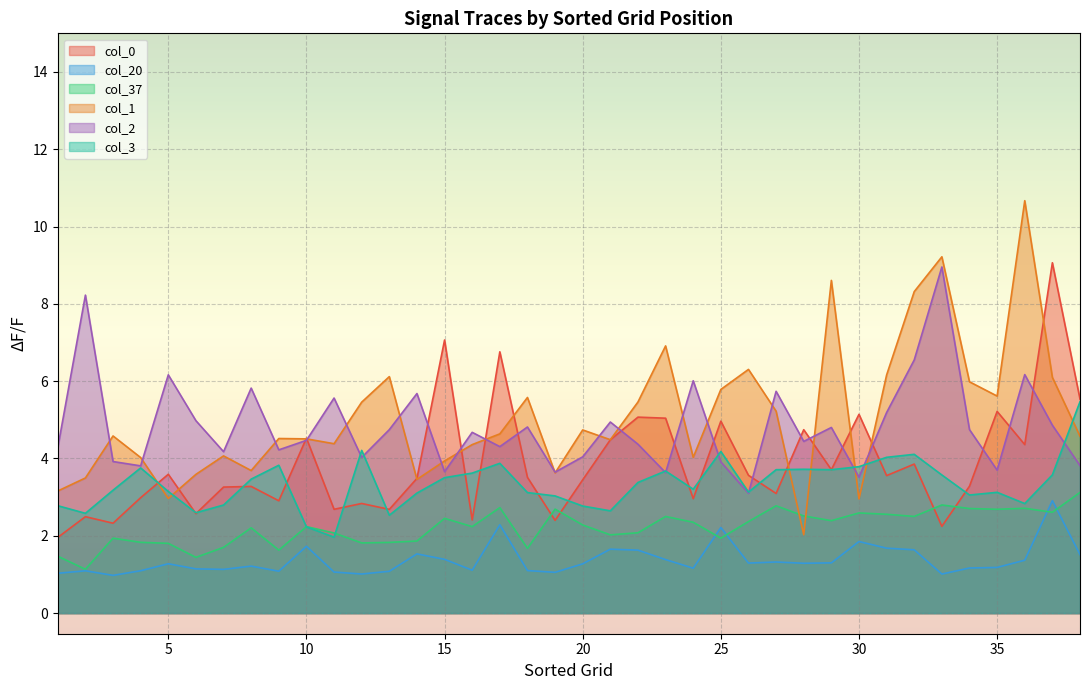

Reading left to right, extract all data points from this chart.

col_0: 2.0	2.5	2.3	3.0	3.6	2.6	3.3	3.3	2.9	4.5	2.7	2.8	2.7	3.5	7.1	2.4	6.8	3.5	2.4	3.4	4.5	5.1	5.0	3.0	5.0	3.6	3.1	4.7	3.7	5.1	3.6	3.9	2.2	3.3	5.2	4.4	9.1	5.5
col_20: 1.0	1.1	1.0	1.1	1.3	1.1	1.1	1.2	1.1	1.7	1.1	1.0	1.1	1.5	1.4	1.1	2.3	1.1	1.1	1.3	1.7	1.6	1.4	1.2	2.2	1.3	1.3	1.3	1.3	1.9	1.7	1.6	1.0	1.2	1.2	1.4	2.9	1.5
col_37: 1.5	1.1	1.9	1.8	1.8	1.4	1.7	2.2	1.6	2.2	2.1	1.8	1.8	1.9	2.5	2.2	2.7	1.7	2.7	2.3	2.0	2.1	2.5	2.4	1.9	2.4	2.8	2.5	2.4	2.6	2.6	2.5	2.8	2.7	2.7	2.7	2.6	3.1
col_1: 3.2	3.5	4.6	4.0	3.0	3.6	4.1	3.7	4.5	4.5	4.4	5.5	6.1	3.5	3.9	4.4	4.6	5.6	3.6	4.7	4.5	5.5	6.9	4.0	5.8	6.3	5.2	2.0	8.6	3.0	6.2	8.3	9.2	6.0	5.6	10.7	6.1	4.6
col_2: 4.3	8.2	3.9	3.8	6.2	5.0	4.2	5.8	4.2	4.5	5.6	4.0	4.7	5.7	3.7	4.7	4.3	4.8	3.6	4.0	4.9	4.4	3.6	6.0	3.9	3.1	5.7	4.4	4.8	3.5	5.2	6.6	9.0	4.7	3.7	6.2	4.9	3.8
col_3: 2.8	2.6	3.2	3.8	3.1	2.6	2.8	3.5	3.8	2.2	2.0	4.2	2.5	3.1	3.5	3.6	3.9	3.1	3.0	2.8	2.6	3.4	3.7	3.2	4.2	3.1	3.7	3.7	3.7	3.8	4.0	4.1	3.6	3.1	3.1	2.8	3.6	5.5